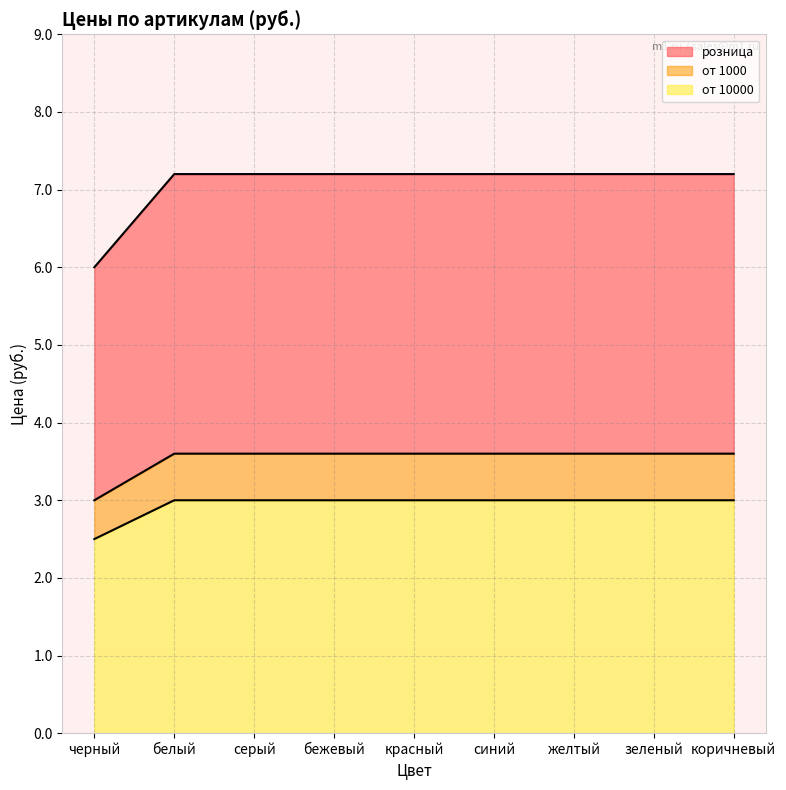

What is the total value across all series at белый?

7.2